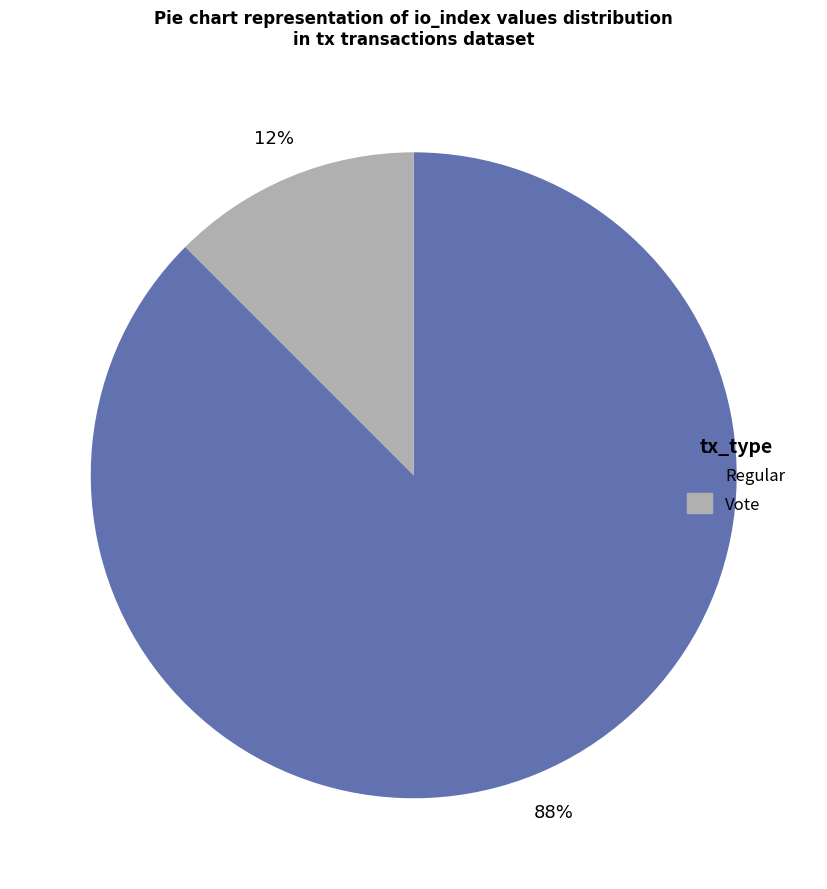

Rank the categories by value from lowest to highest.

Vote, Regular